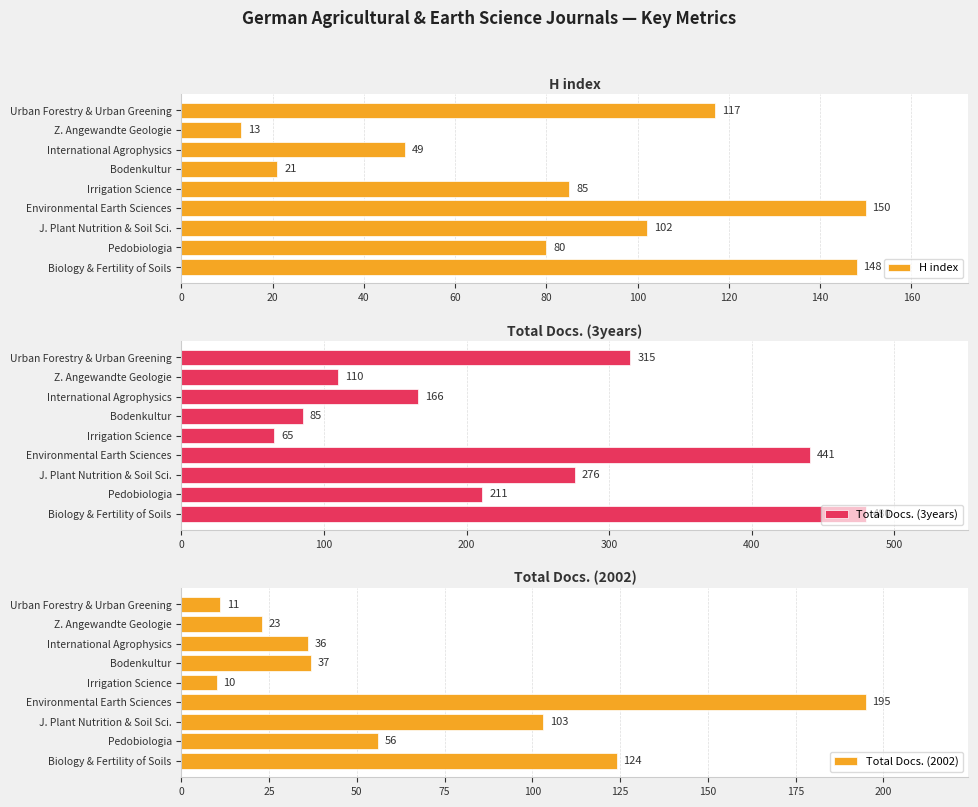

What is the value of the Total Docs. (3years) bar at the 7th from the left?

166